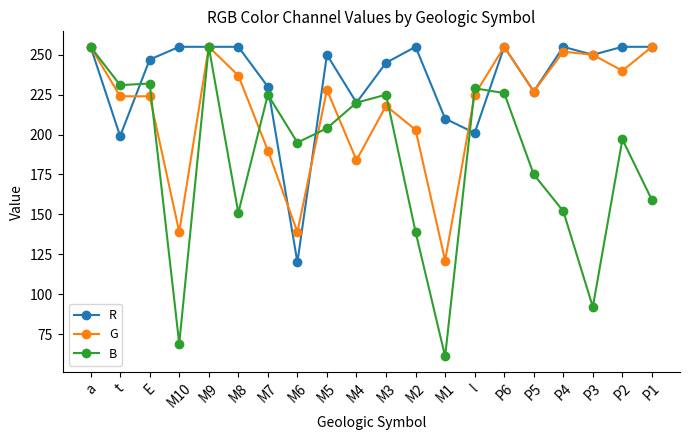

True or false: B has more than 0 points higher than both neighbors.

True